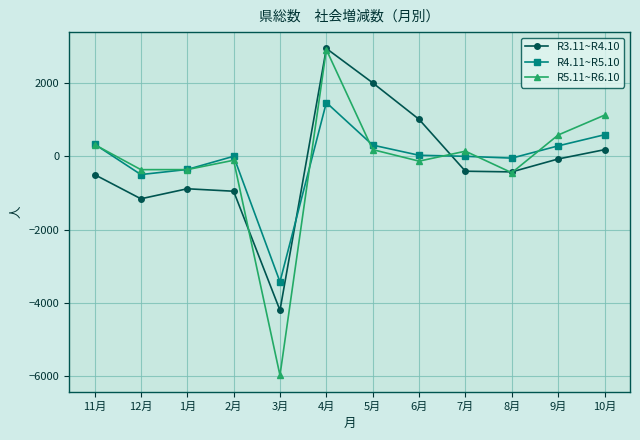

How many values in R5.11~R6.10 are below zero?

6